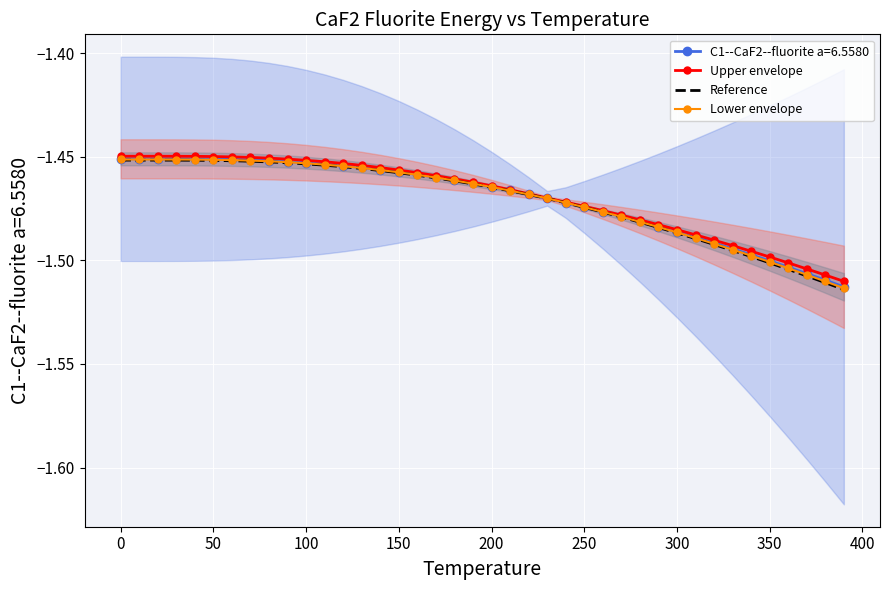

Which series has the largest total across all categories?

Upper envelope